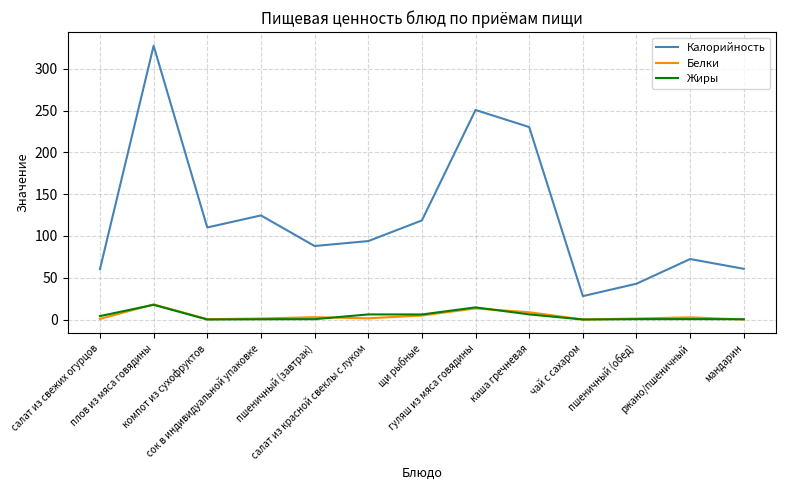

What is the approximate value of Жиры at пшеничный (завтрак)?

0.4